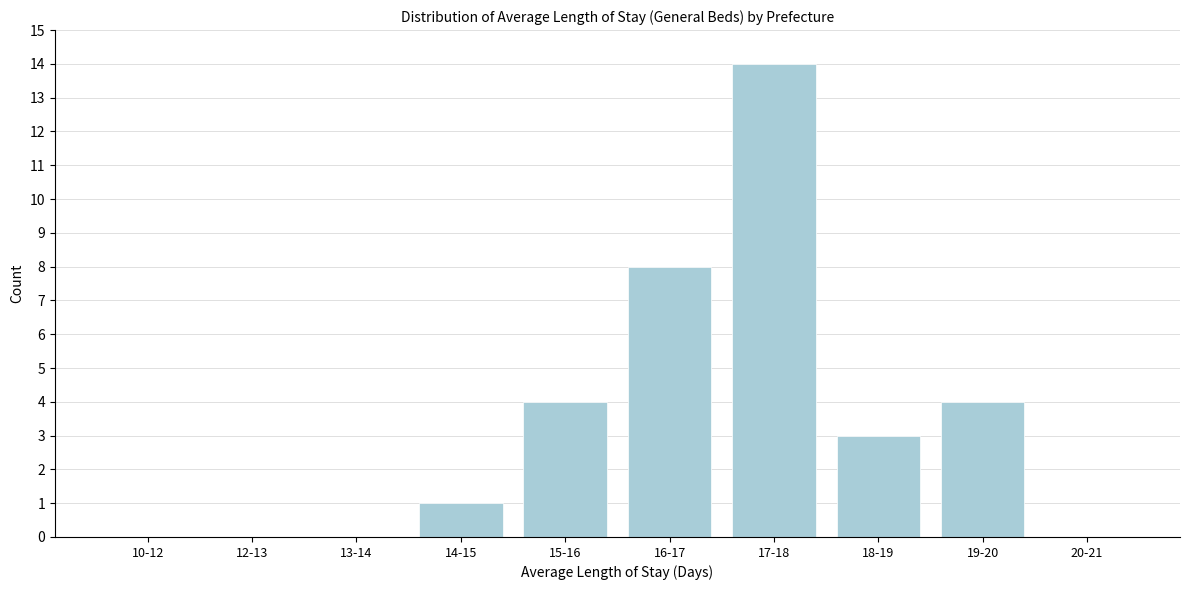

Reading left to right, what are all the values shown in this chart?

10-12=0	12-13=0	13-14=0	14-15=1	15-16=4	16-17=8	17-18=14	18-19=3	19-20=4	20-21=0